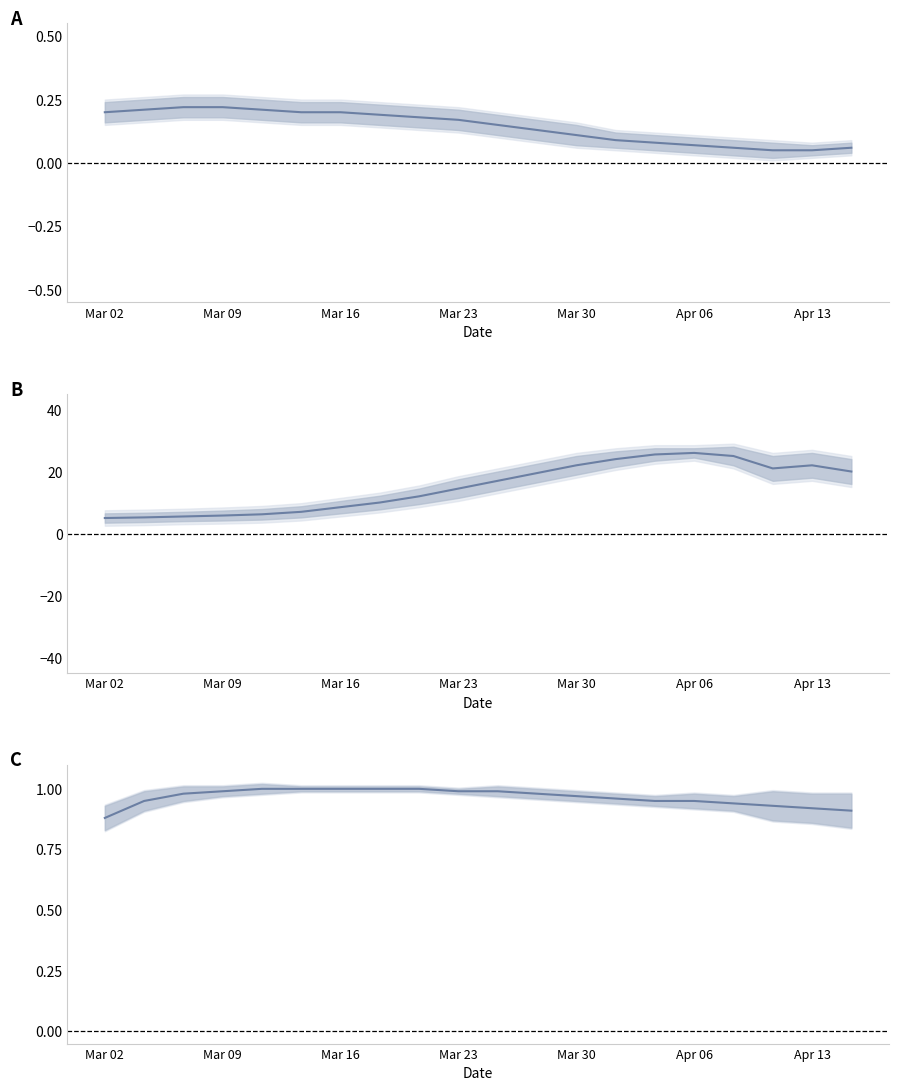

What is the difference between the highest and lowest values at Mar 09?

5.0